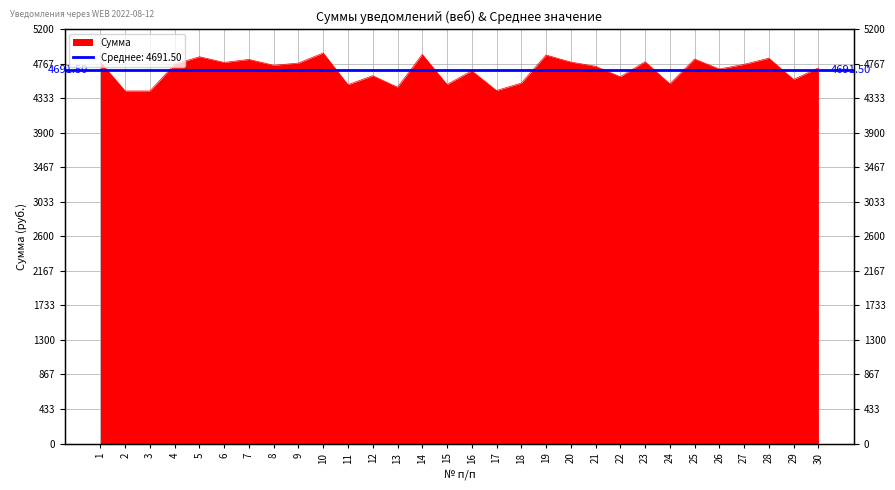

Which label corresponds to the largest value in the chart?

10